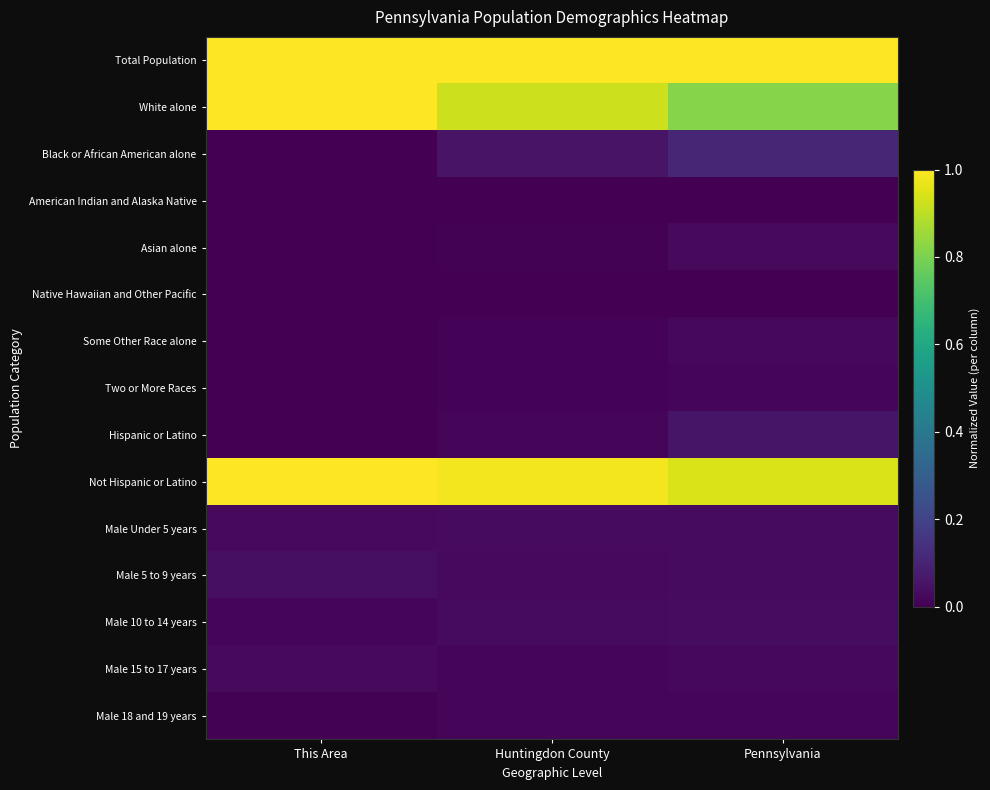

Reading right to left, list all the values displayed in this chart.

Total Population: Pennsylvania=1.0	Huntingdon County=1.0	This Area=1.0
White alone: Pennsylvania=0.8	Huntingdon County=0.9	This Area=1.0
Black or African American alone: Pennsylvania=0.1	Huntingdon County=0.1	This Area=0.0
American Indian and Alaska Native: Pennsylvania=0.0	Huntingdon County=0.0	This Area=0.0
Asian alone: Pennsylvania=0.0	Huntingdon County=0.0	This Area=0.0
Native Hawaiian and Other Pacific: Pennsylvania=0.0	Huntingdon County=0.0	This Area=0.0
Some Other Race alone: Pennsylvania=0.0	Huntingdon County=0.0	This Area=0.0
Two or More Races: Pennsylvania=0.0	Huntingdon County=0.0	This Area=0.0
Hispanic or Latino: Pennsylvania=0.1	Huntingdon County=0.0	This Area=0.0
Not Hispanic or Latino: Pennsylvania=0.9	Huntingdon County=1.0	This Area=1.0
Male Under 5 years: Pennsylvania=0.0	Huntingdon County=0.0	This Area=0.0
Male 5 to 9 years: Pennsylvania=0.0	Huntingdon County=0.0	This Area=0.0
Male 10 to 14 years: Pennsylvania=0.0	Huntingdon County=0.0	This Area=0.0
Male 15 to 17 years: Pennsylvania=0.0	Huntingdon County=0.0	This Area=0.0
Male 18 and 19 years: Pennsylvania=0.0	Huntingdon County=0.0	This Area=0.0